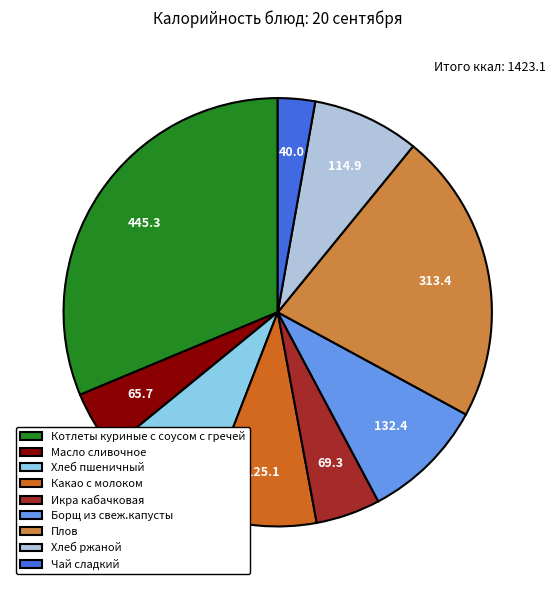

Which has a higher value, Хлеб ржаной or Масло сливочное?

Хлеб ржаной